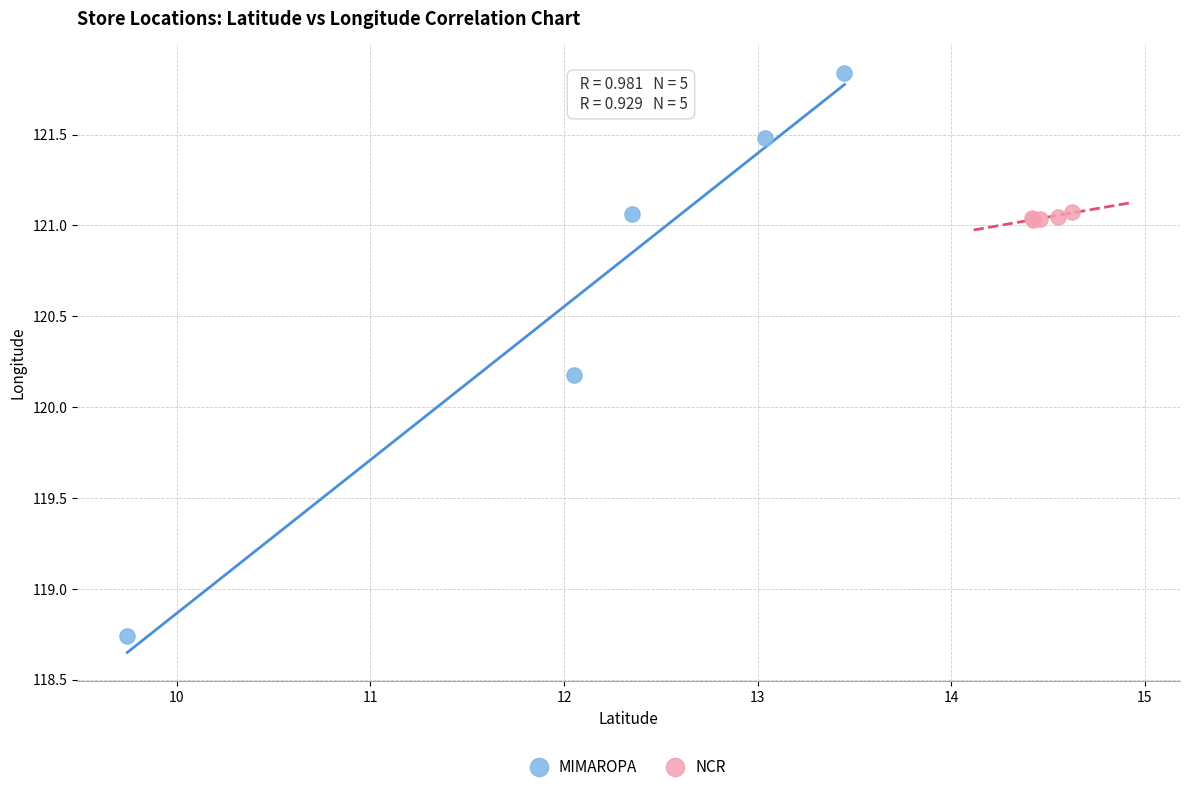

Which series reaches the minimum Y coordinate?

MIMAROPA